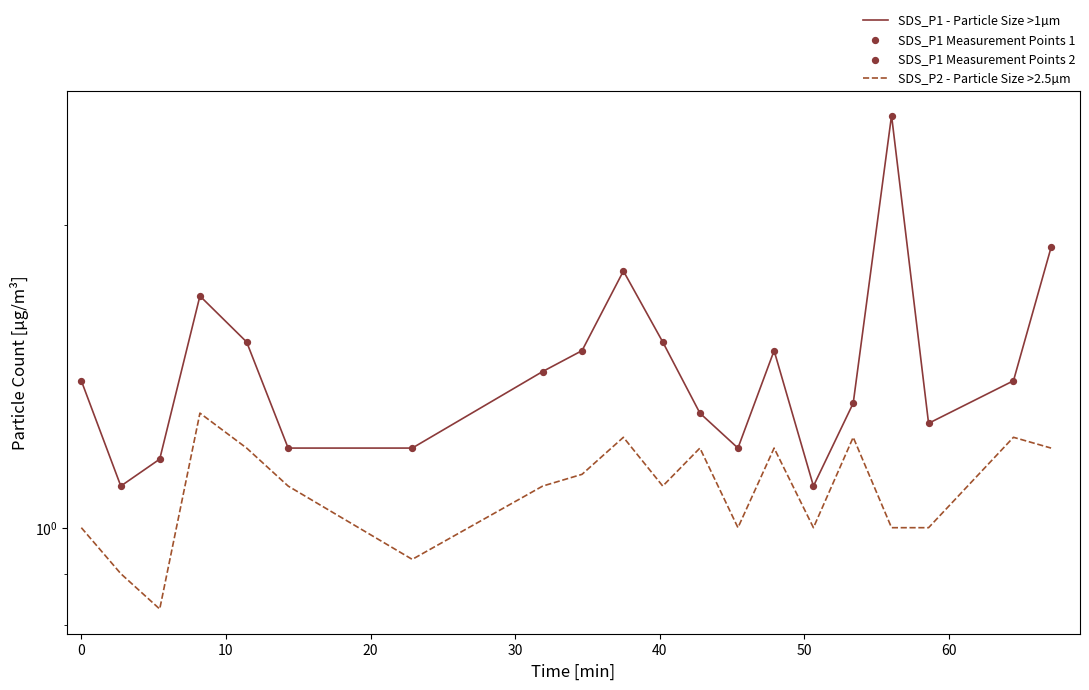

At how many categories does at least one series exceed 1?

20